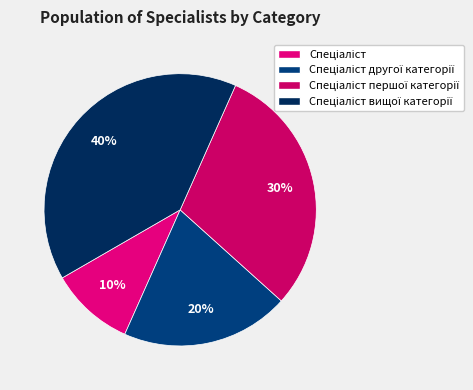

Count the number of slices in the pie.

4